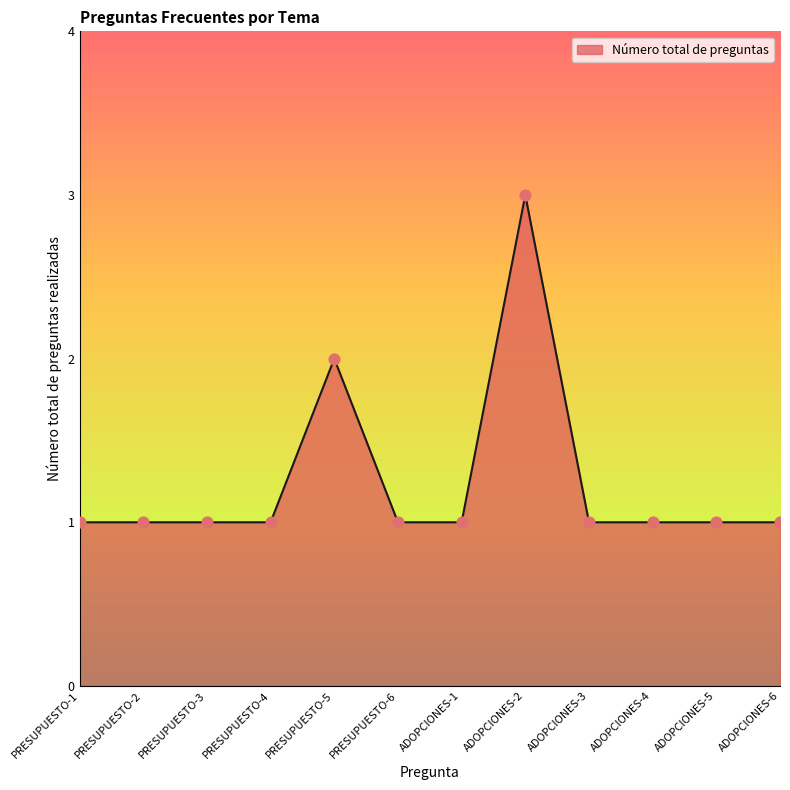

Which has a higher value, PRESUPUESTO-2 or ADOPCIONES-2?

ADOPCIONES-2